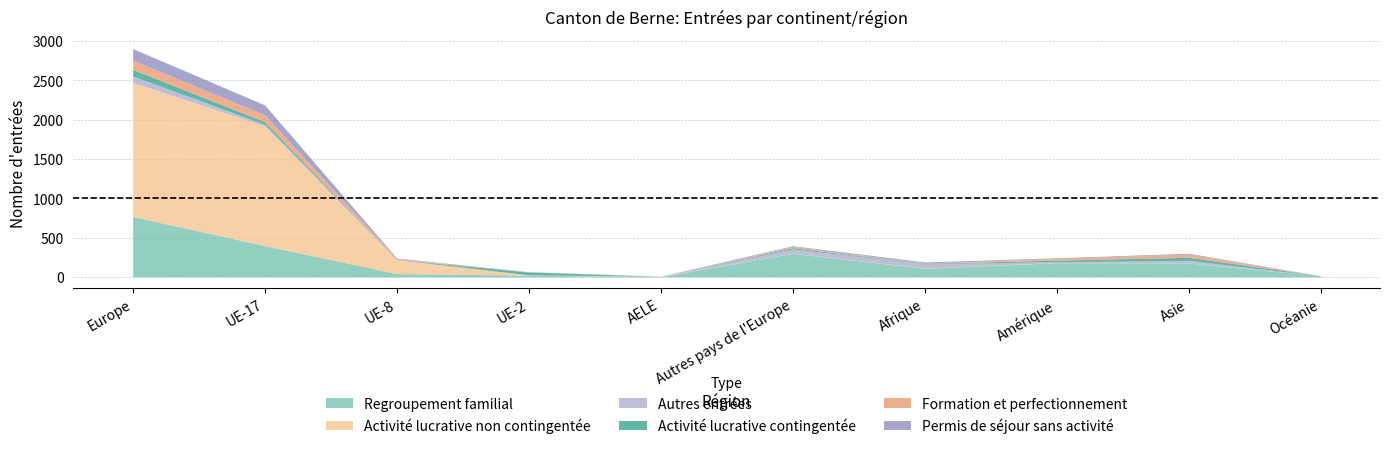

The Activité lucrative contingentée series shows 28 at Asie. True or false?

False